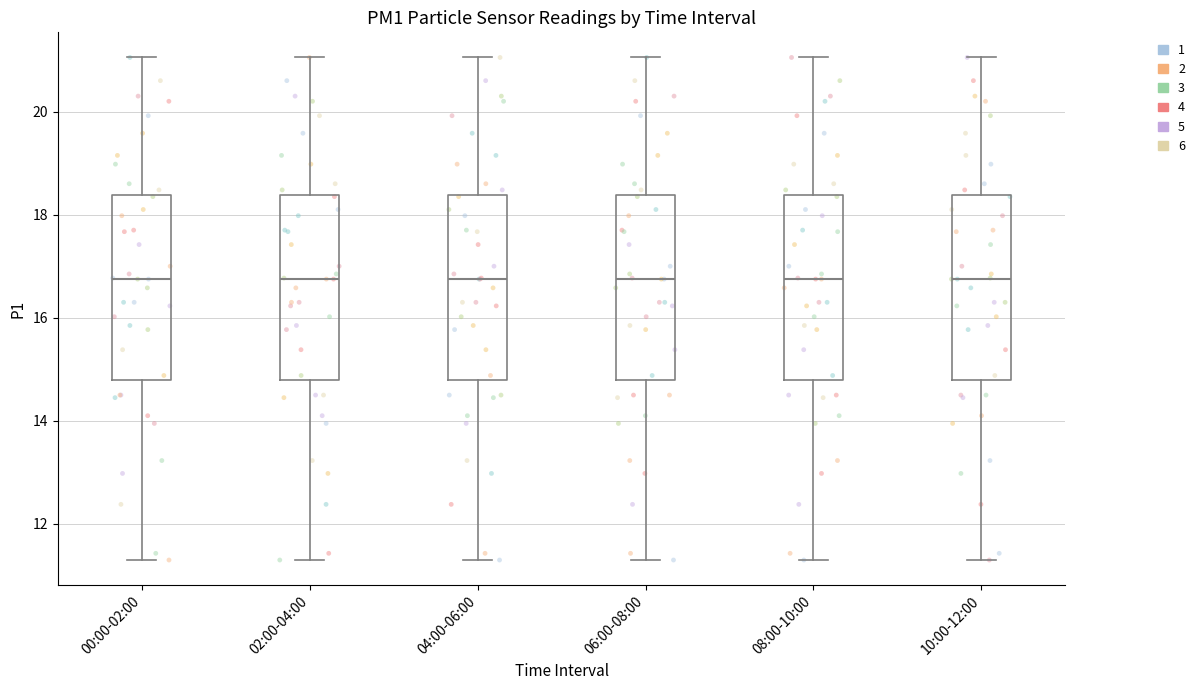

Reading left to right, read every box against the y-axis: the position of its median line, the range the box covers, and the ends of its whiskers. The values are not printed on the chart, so give them approximately, as read against the axis.

00:00-02:00: median 16.8, box 14.8 to 18.4, whiskers 11.4 to 21.0
02:00-04:00: median 16.8, box 14.8 to 18.4, whiskers 11.4 to 21.0
04:00-06:00: median 16.8, box 14.8 to 18.4, whiskers 11.4 to 21.0
06:00-08:00: median 16.8, box 14.8 to 18.4, whiskers 11.4 to 21.0
08:00-10:00: median 16.8, box 14.8 to 18.4, whiskers 11.4 to 21.0
10:00-12:00: median 16.8, box 14.8 to 18.4, whiskers 11.4 to 21.0